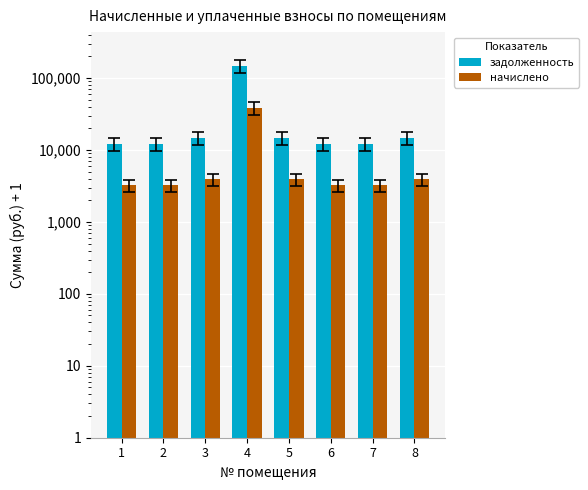

Count the number of categories in the chart.

8